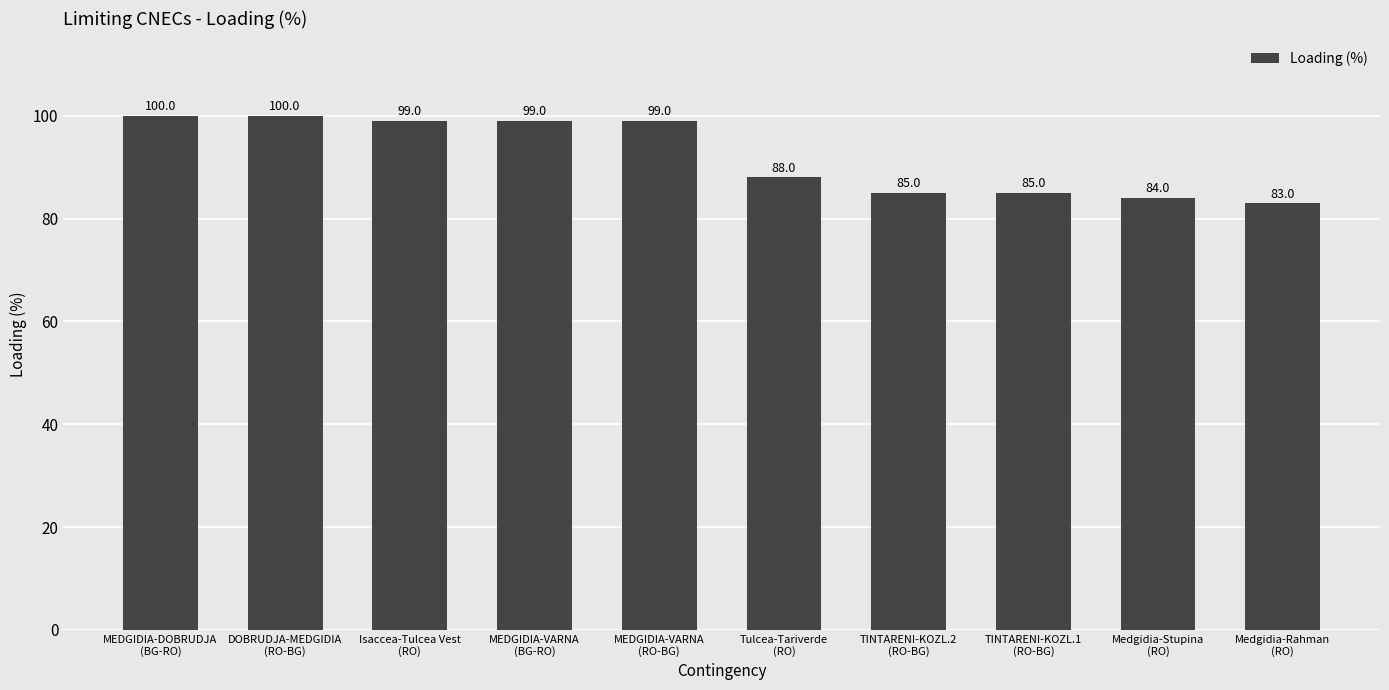

Reading left to right, extract all data points from this chart.

MEDGIDIA-DOBRUDJA
(BG-RO)=100	DOBRUDJA-MEDGIDIA
(RO-BG)=100	Isaccea-Tulcea Vest
(RO)=99	MEDGIDIA-VARNA
(BG-RO)=99	MEDGIDIA-VARNA
(RO-BG)=99	Tulcea-Tariverde
(RO)=88	TINTARENI-KOZL.2
(RO-BG)=85	TINTARENI-KOZL.1
(RO-BG)=85	Medgidia-Stupina
(RO)=84	Medgidia-Rahman
(RO)=83